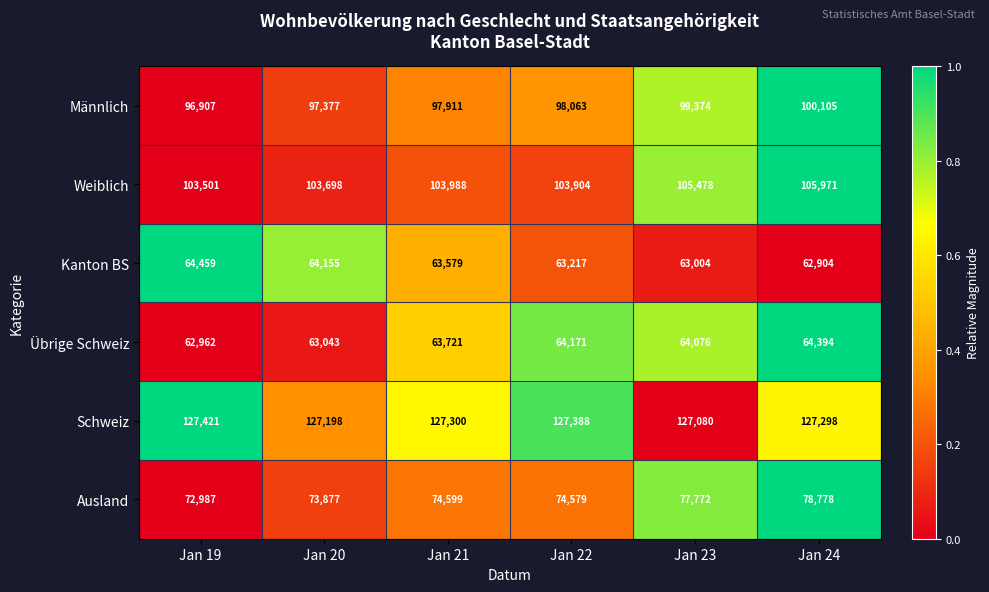

What is the total value across all series at Jan 22?

531322